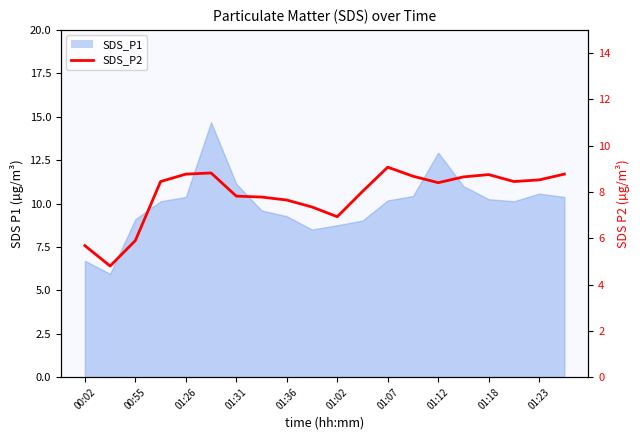

True or false: the data shows 8.7 at 13.

True